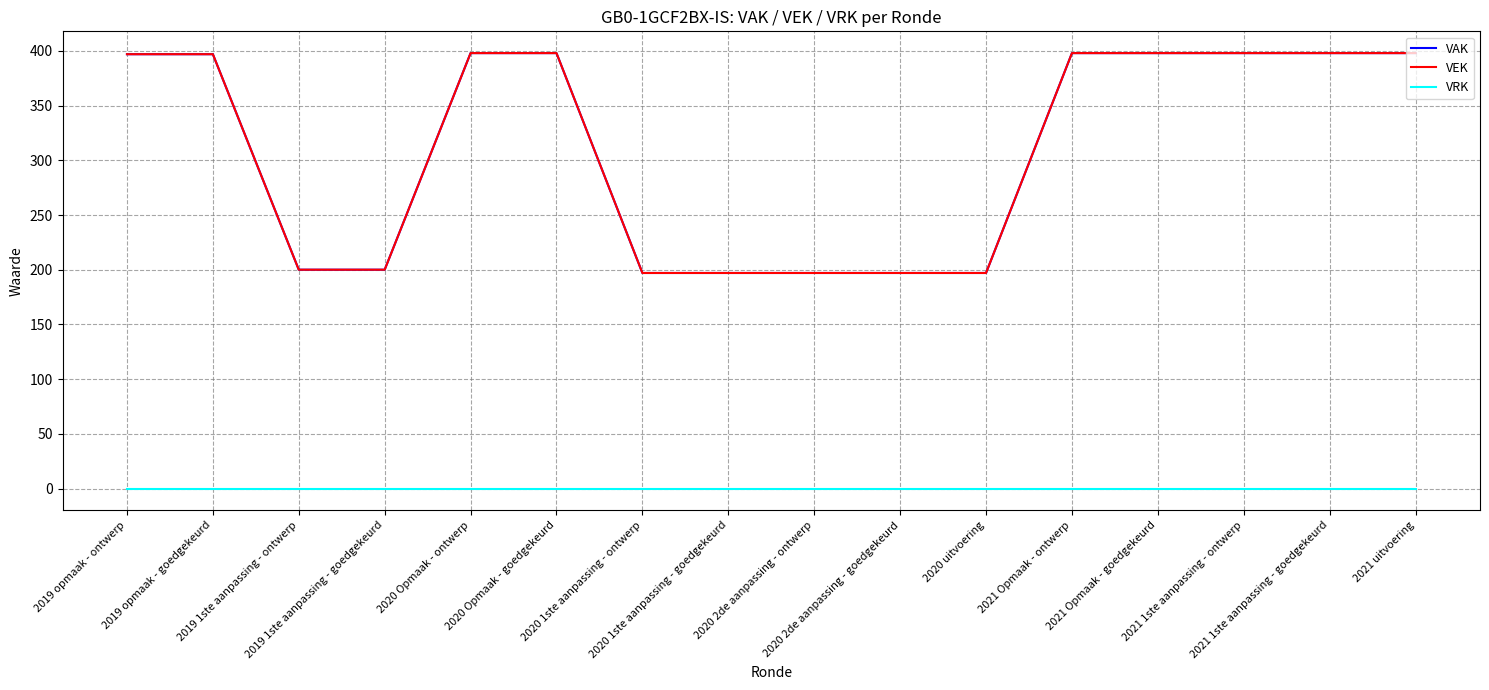

What is the label of the 11th point from the right?

2020 Opmaak - goedgekeurd